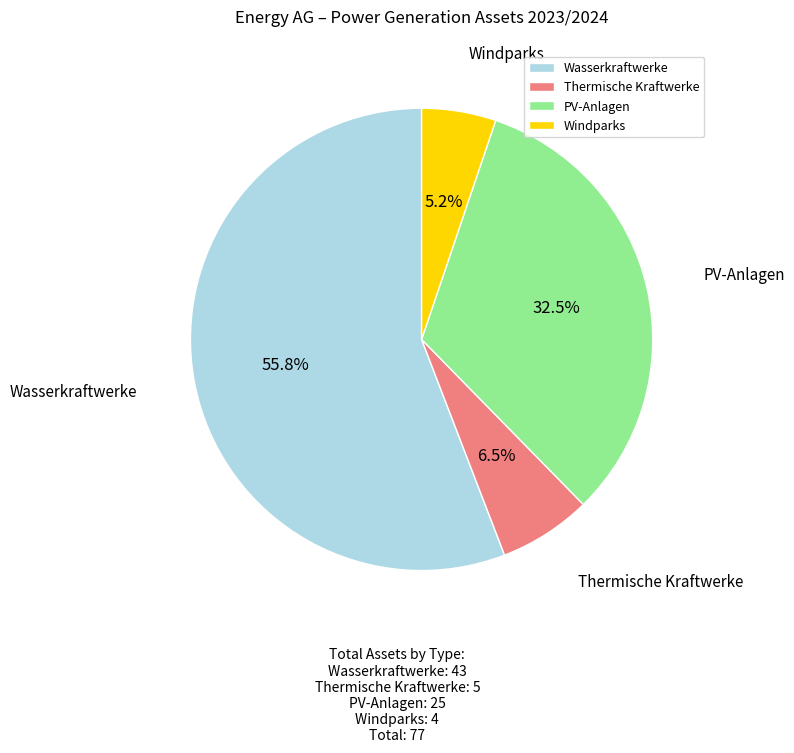

Count the number of slices in the pie.

4